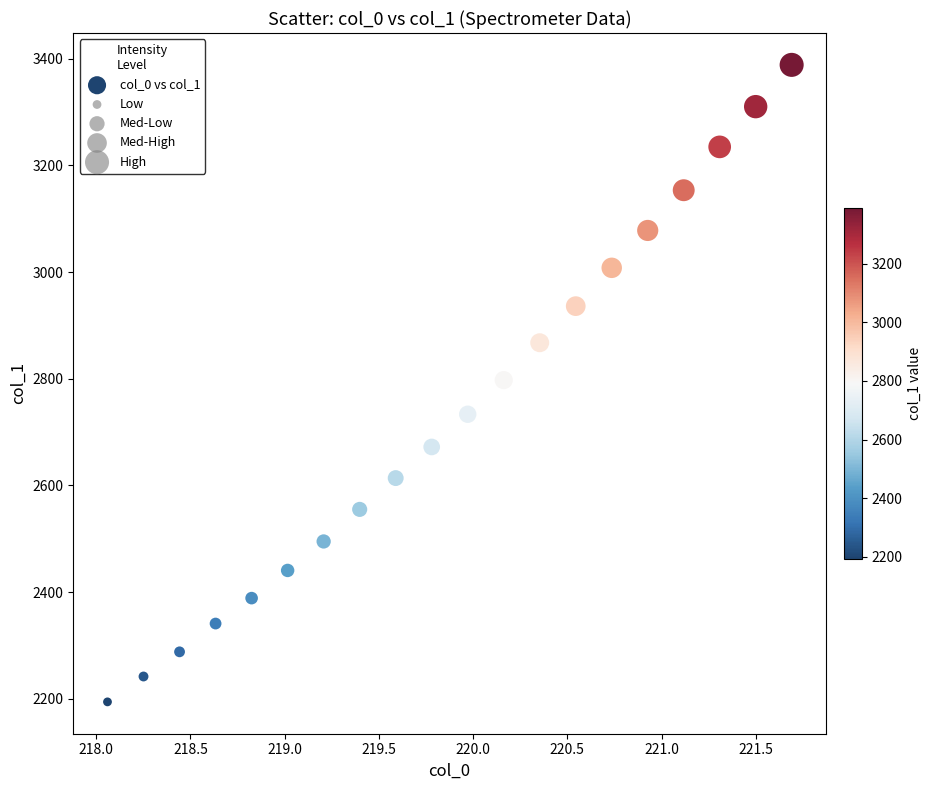

What is the range of X values (max minus min)?

3.6